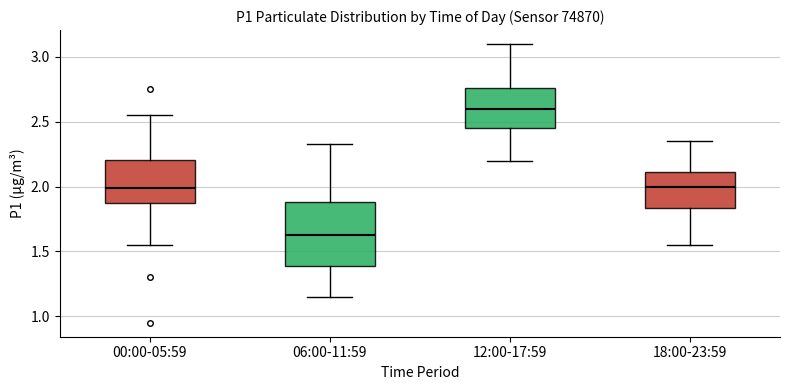

Reading left to right, read every box against the y-axis: the position of its median line, the range the box covers, and the ends of its whiskers. The values are not printed on the chart, so give them approximately, as read against the axis.

00:00-05:59: median 2.00, box 1.85 to 2.20, whiskers 1.55 to 2.55
06:00-11:59: median 1.65, box 1.40 to 1.90, whiskers 1.15 to 2.35
12:00-17:59: median 2.60, box 2.45 to 2.75, whiskers 2.20 to 3.10
18:00-23:59: median 2.00, box 1.85 to 2.10, whiskers 1.55 to 2.35